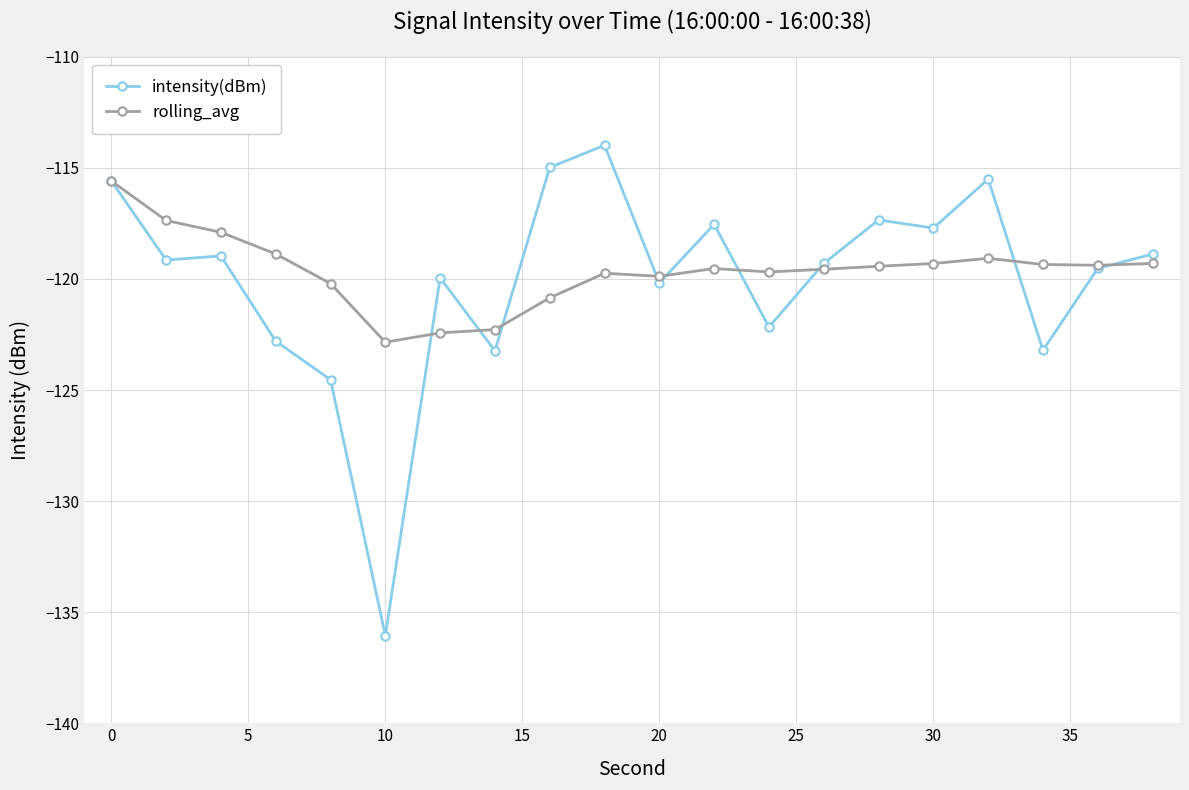

True or false: intensity(dBm) has more than 2 interior local peaks.

True